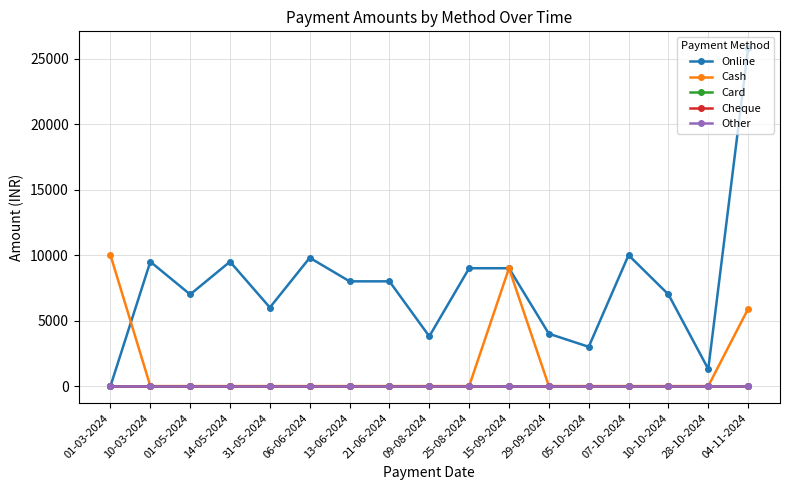

List the labels in order of Online value, smallest first.

01-03-2024, 28-10-2024, 05-10-2024, 09-08-2024, 29-09-2024, 31-05-2024, 01-05-2024, 10-10-2024, 13-06-2024, 21-06-2024, 25-08-2024, 15-09-2024, 10-03-2024, 14-05-2024, 06-06-2024, 07-10-2024, 04-11-2024